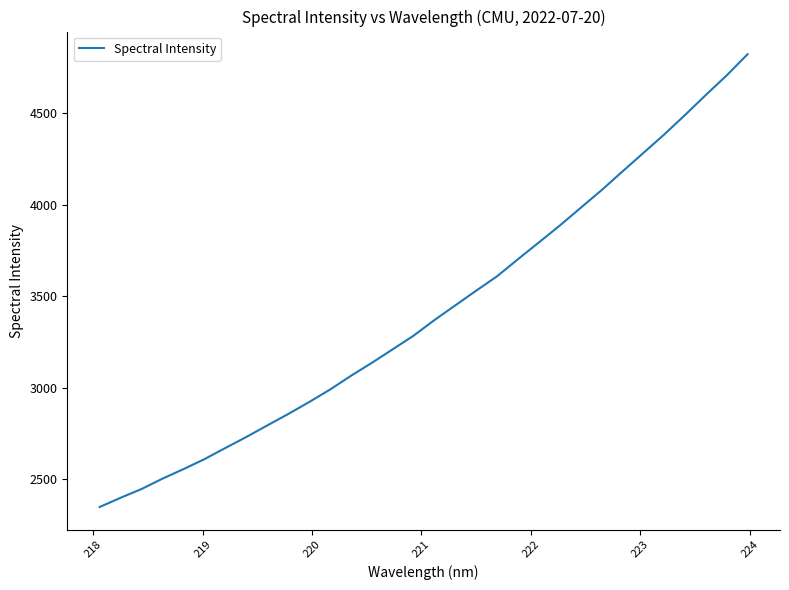

What is the greatest value displayed?

4822.3